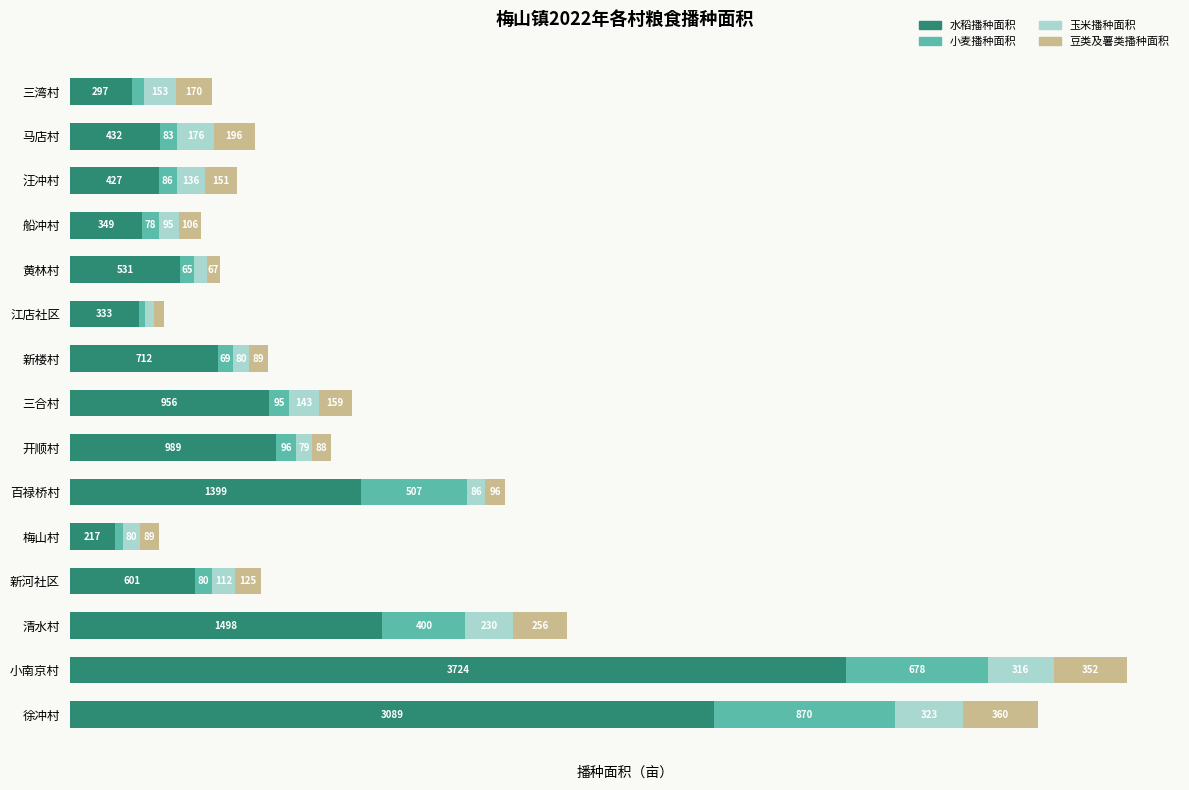

Which category has the highest value in the 水稻播种面积 series?

小南京村